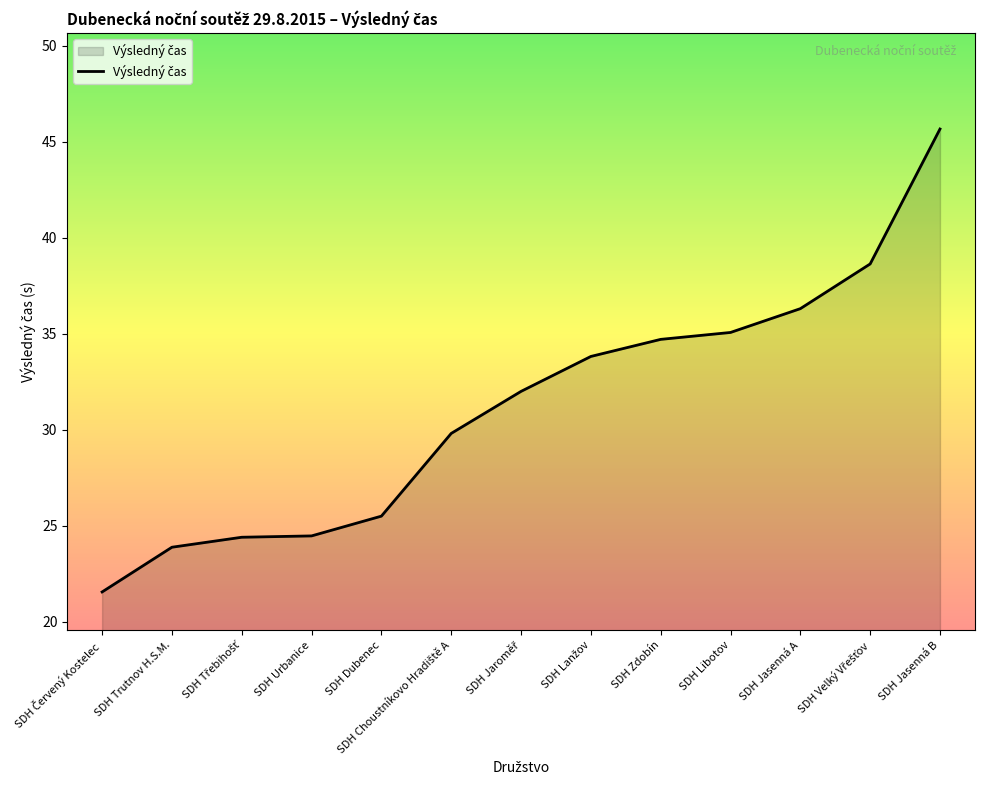

Is it true that the value at SDH Trutnov H.S.M. is 7.6?

False